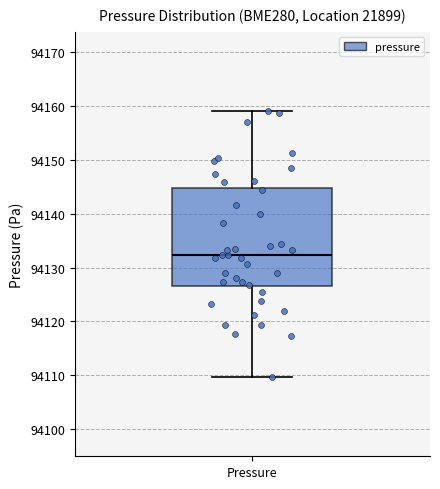

Where does the upper whisker of the box for Pressure end on the y-axis? The values are not printed on the chart, so give them approximately, as read against the axis.

94159